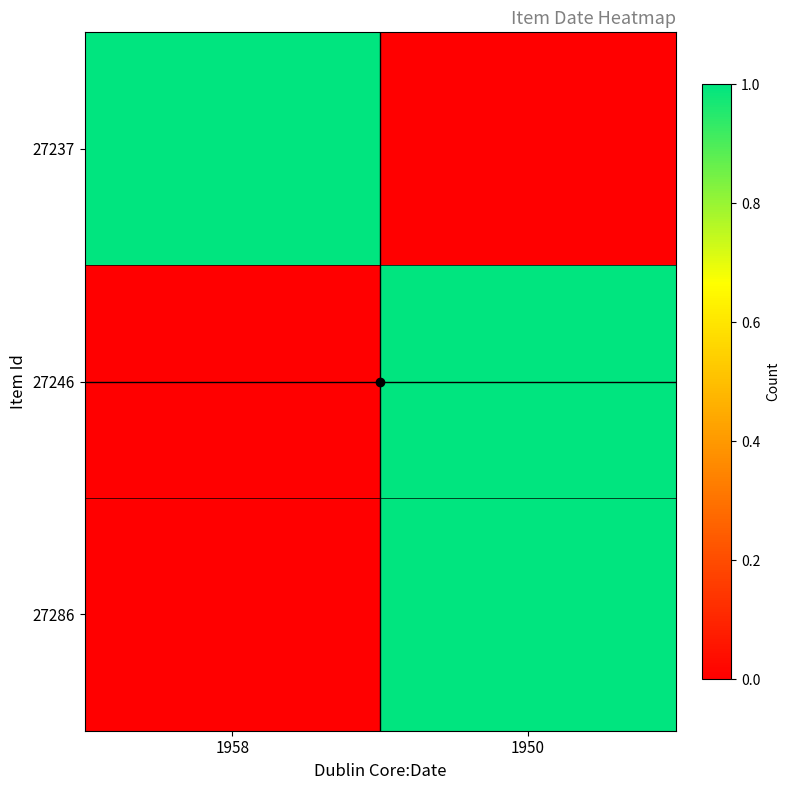

How many categories are shown in the chart?

2